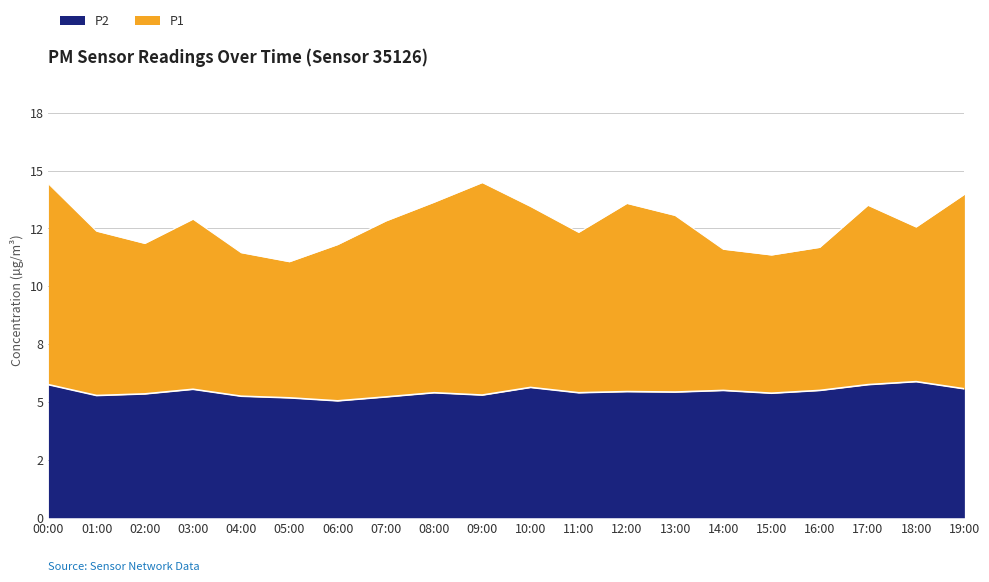

At which label is P2 closest to 5?

06:00